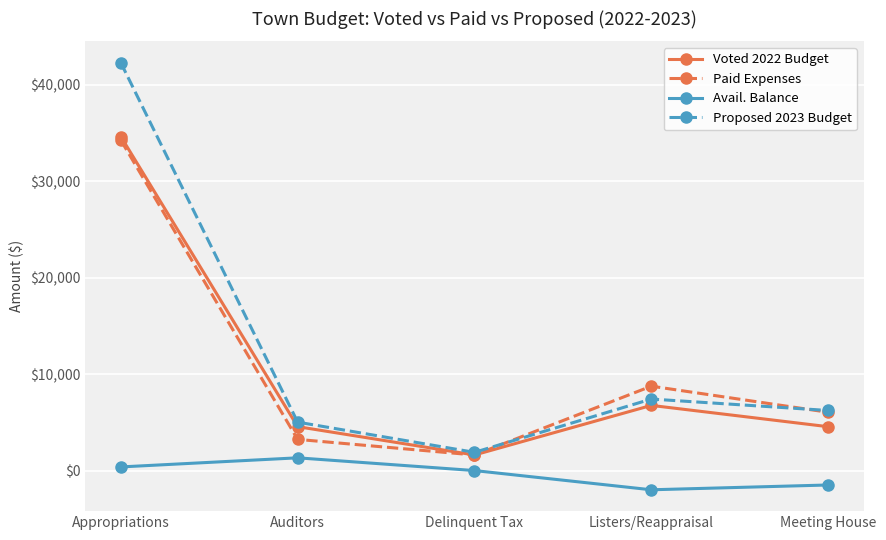

True or false: Avail. Balance and Voted 2022 Budget intersect in this chart.

False